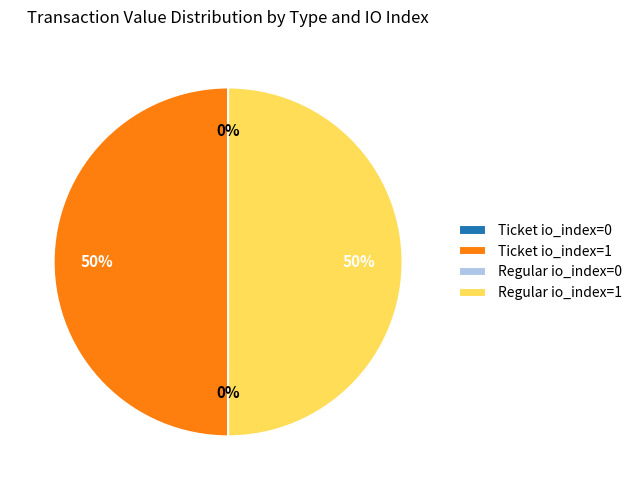

What is the ratio of the value at Regular io_index=1 to the value at Ticket io_index=1?

1.0